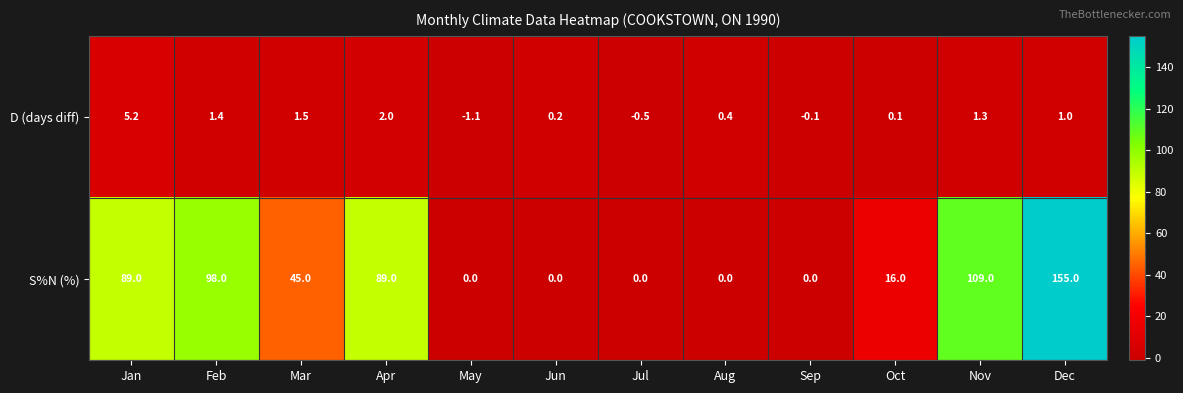

The S%N (%) series shows -54.3 at Jun. True or false?

False